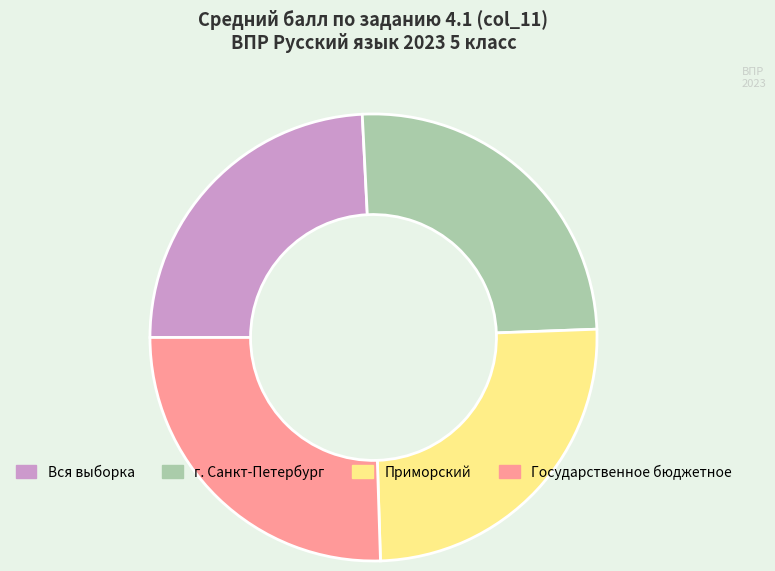

Which has a higher value, г. Санкт-Петербург or Вся выборка?

г. Санкт-Петербург